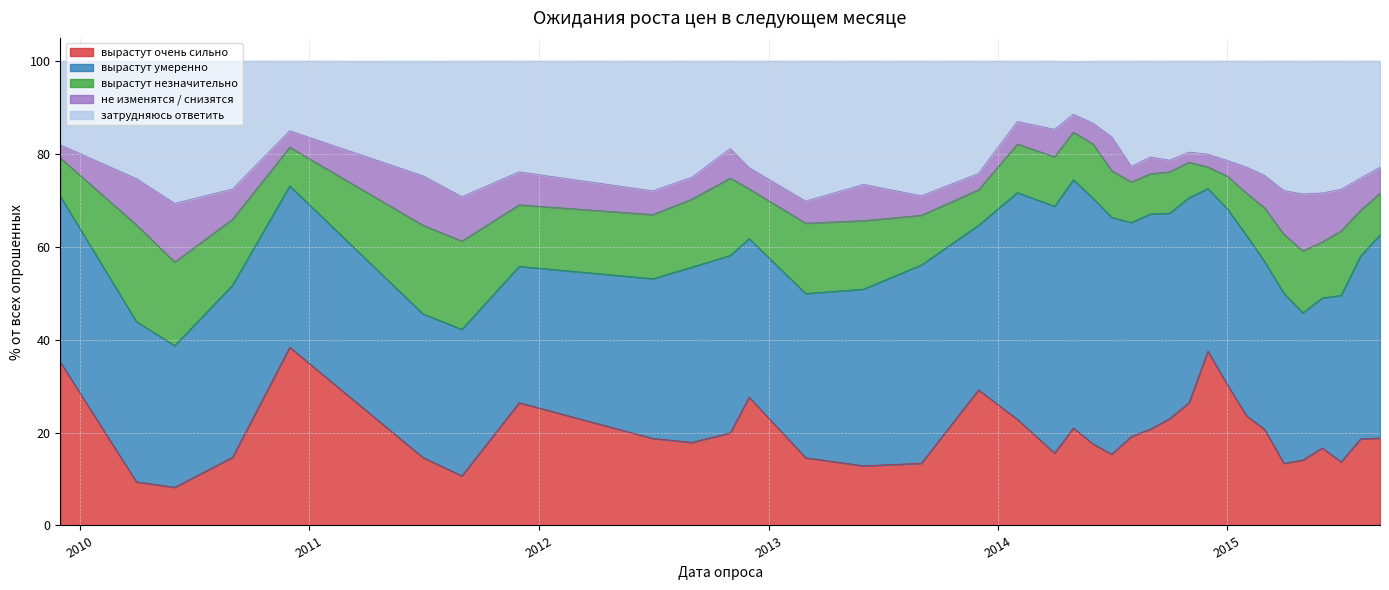

Read the затрудняюсь ответить value at 2013-09-01.

29.0